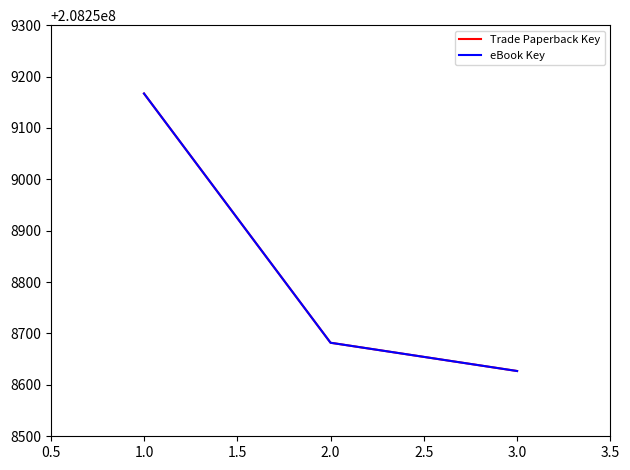

What is the value of the eBook Key point at the 2nd from the left?

208258682